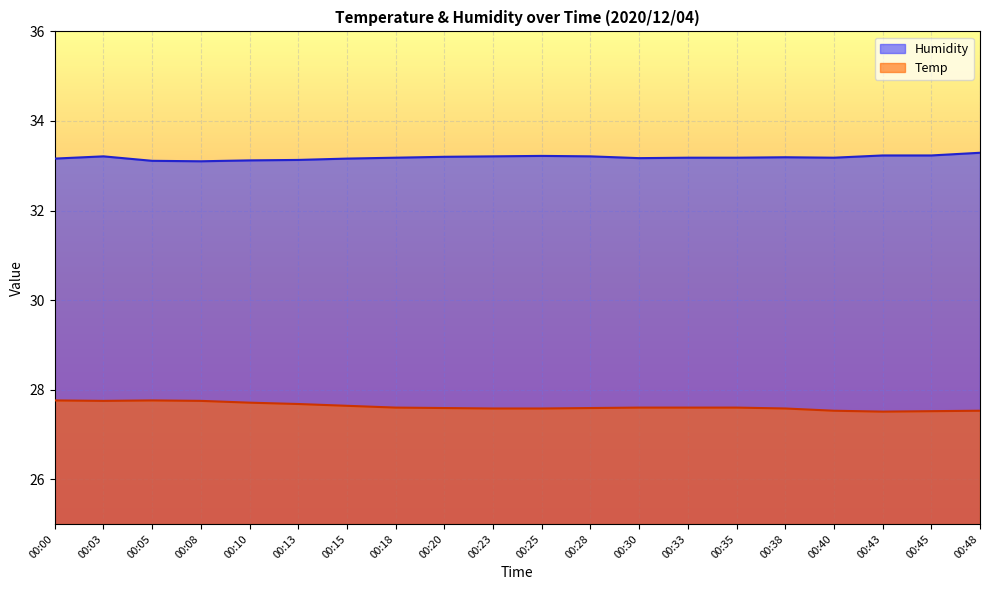

The Temp series shows 27.8 at 00:08. True or false?

True